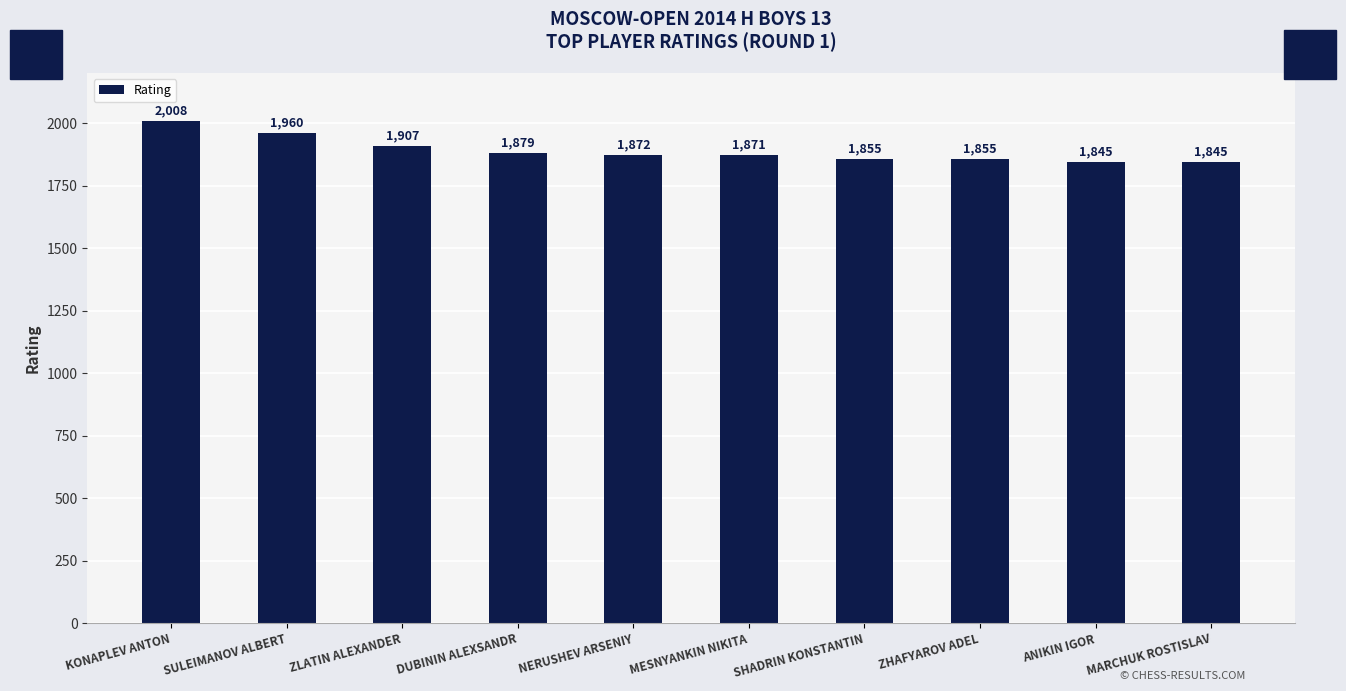

What is the label of the 3rd bar from the left?

ZLATIN ALEXANDER